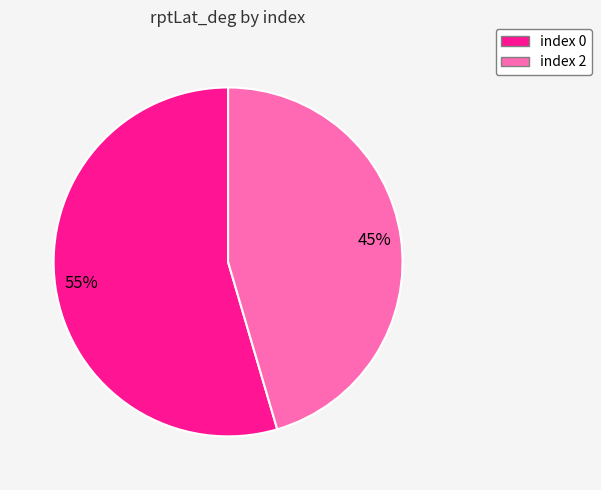

Does any single category account for the majority?

Yes